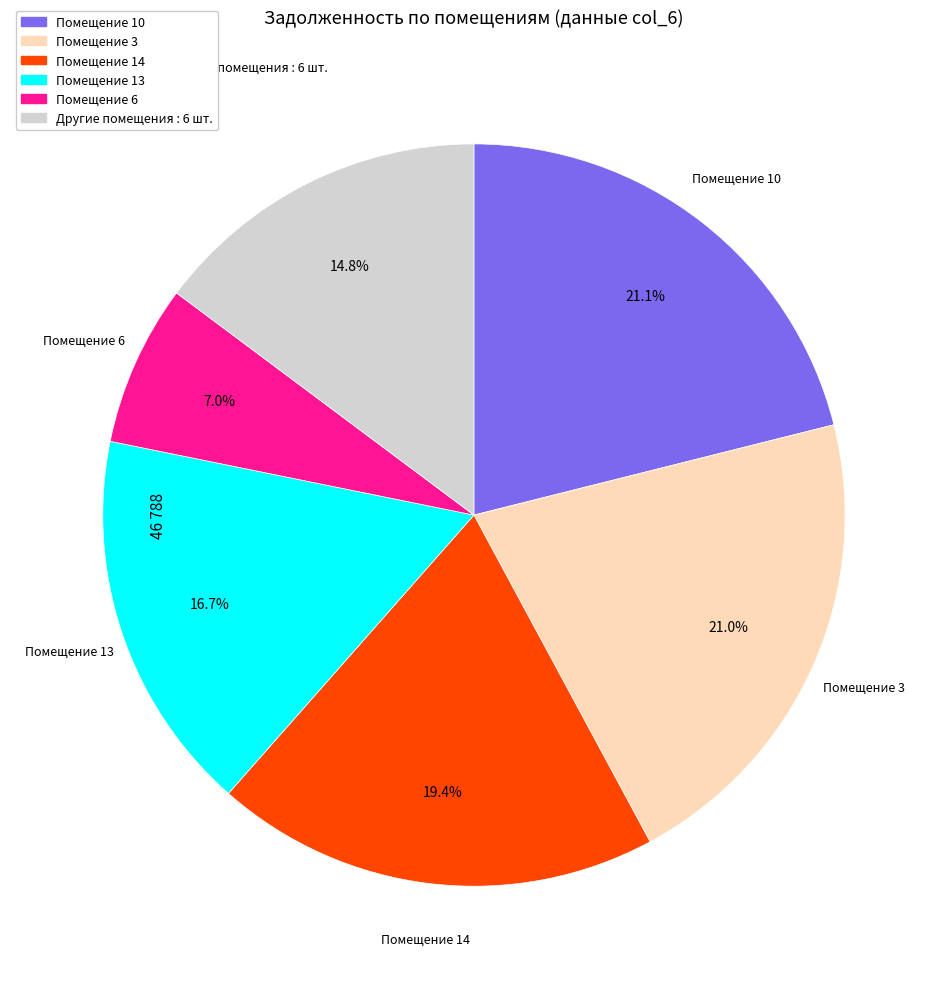

How many slices are in this pie chart?

6